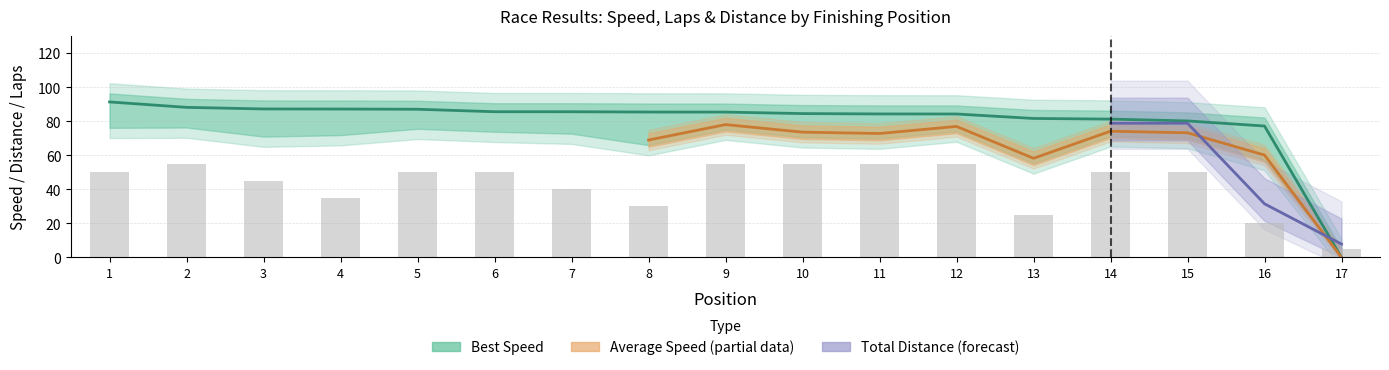

Count the Total Laps (×5) values in the range 35 to 55.

13